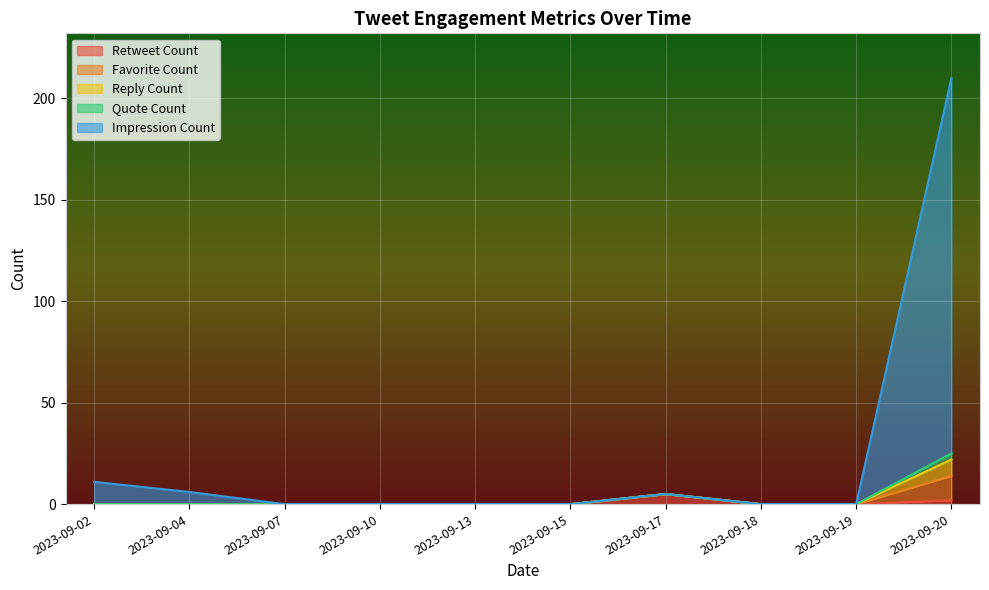

Is it true that Quote Count equals 0 at 2023-09-19?

True